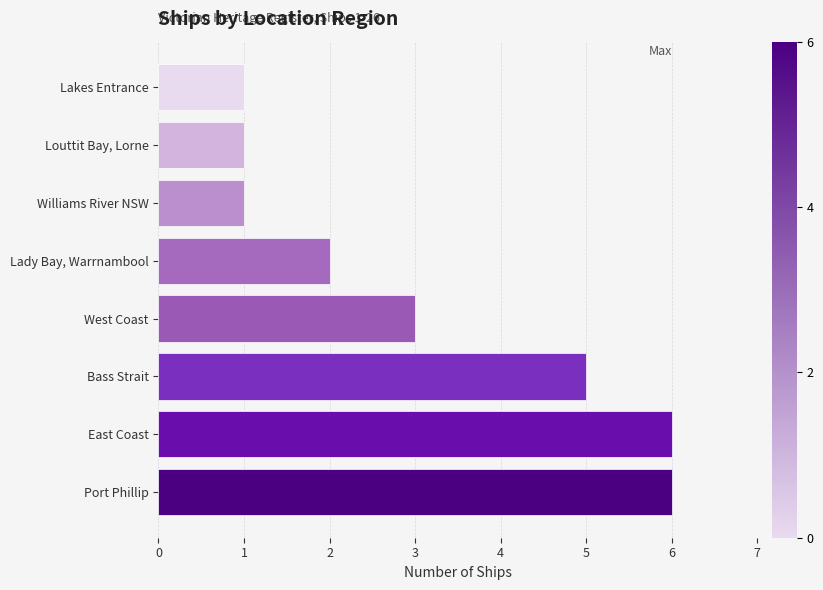

What is the difference between the maximum and second lowest values?

5